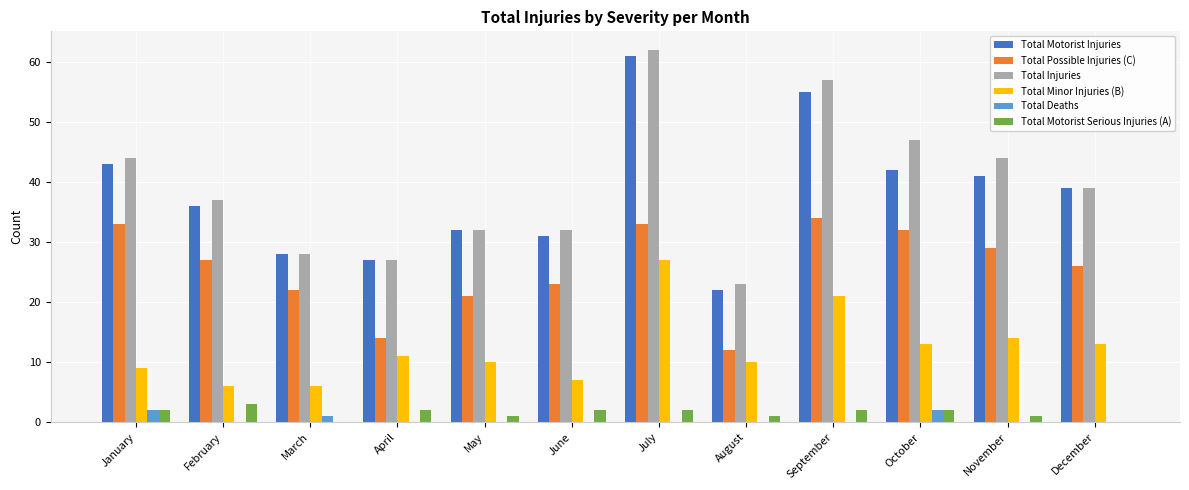

Reading left to right, transcribe all the data shown in this chart.

Total Motorist Injuries: 43	36	28	27	32	31	61	22	55	42	41	39
Total Possible Injuries (C): 33	27	22	14	21	23	33	12	34	32	29	26
Total Injuries: 44	37	28	27	32	32	62	23	57	47	44	39
Total Minor Injuries (B): 9	6	6	11	10	7	27	10	21	13	14	13
Total Deaths: 2	0	1	0	0	0	0	0	0	2	0	0
Total Motorist Serious Injuries (A): 2	3	0	2	1	2	2	1	2	2	1	0